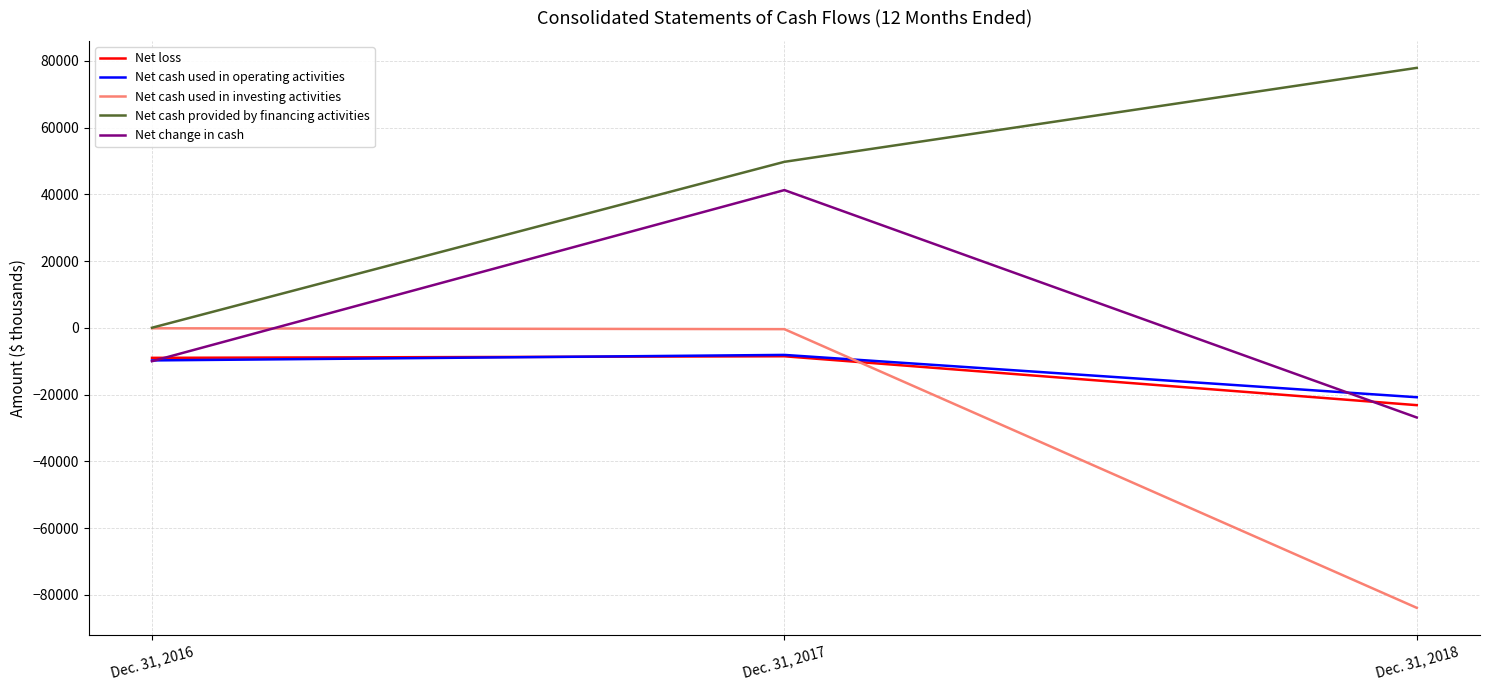

How many values in Net change in cash are below zero?

2